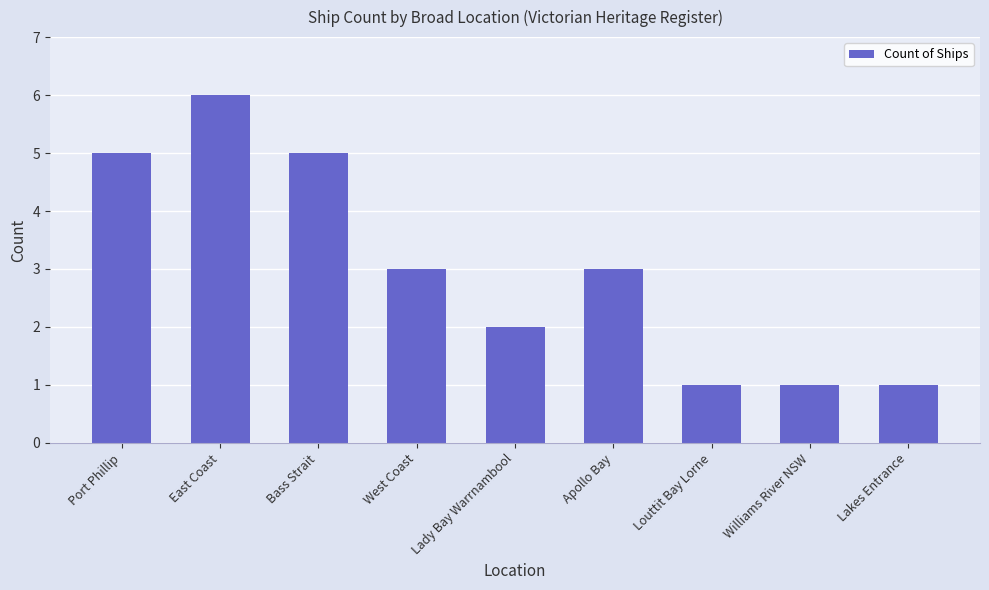

True or false: the data shows 3 at Apollo Bay.

True